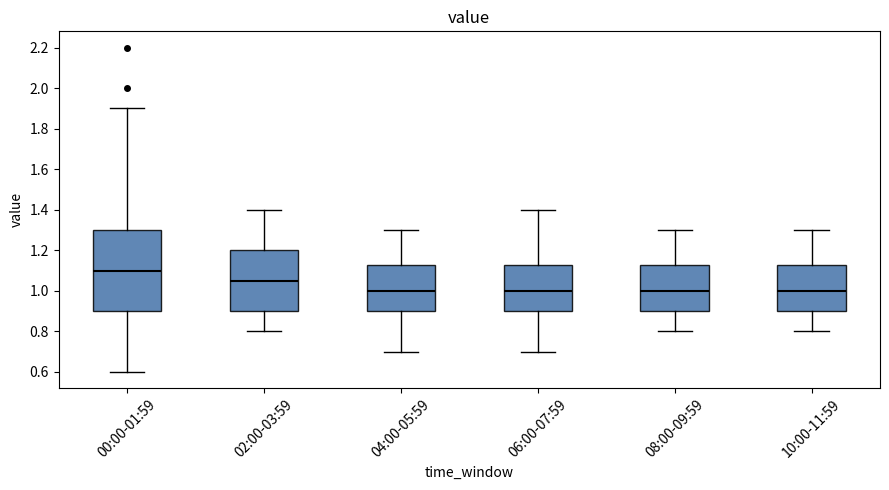

Reading left to right, read every box against the y-axis: the position of its median line, the range the box covers, and the ends of its whiskers. The values are not printed on the chart, so give them approximately, as read against the axis.

00:00-01:59: median 1.10, box 0.90 to 1.30, whiskers 0.60 to 1.90
02:00-03:59: median 1.06, box 0.90 to 1.20, whiskers 0.80 to 1.40
04:00-05:59: median 1.00, box 0.90 to 1.12, whiskers 0.70 to 1.30
06:00-07:59: median 1.00, box 0.90 to 1.12, whiskers 0.70 to 1.40
08:00-09:59: median 1.00, box 0.90 to 1.12, whiskers 0.80 to 1.30
10:00-11:59: median 1.00, box 0.90 to 1.12, whiskers 0.80 to 1.30